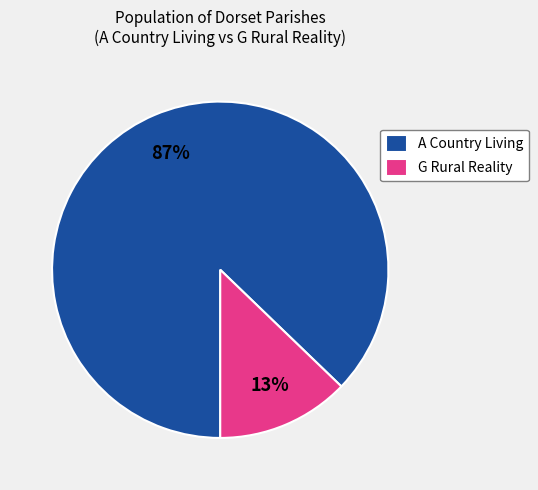

What percentage is the A Country Living slice, to the nearest percent?

87%